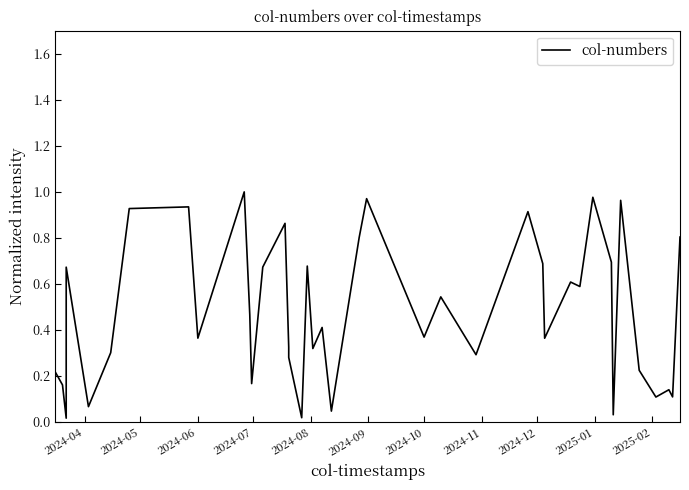

True or false: the data shows 0.1 at 38.

False